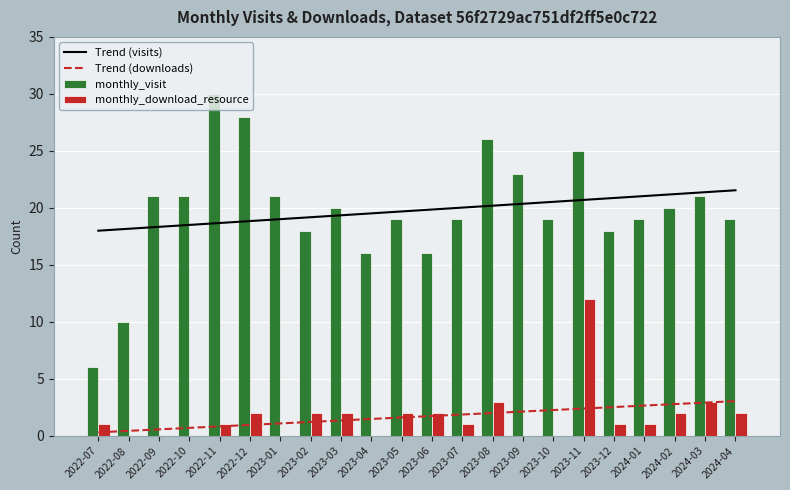

Is the value of Trend (visits) at 2024-03 greater than the value of monthly_download_resource at 2024-02?

Yes